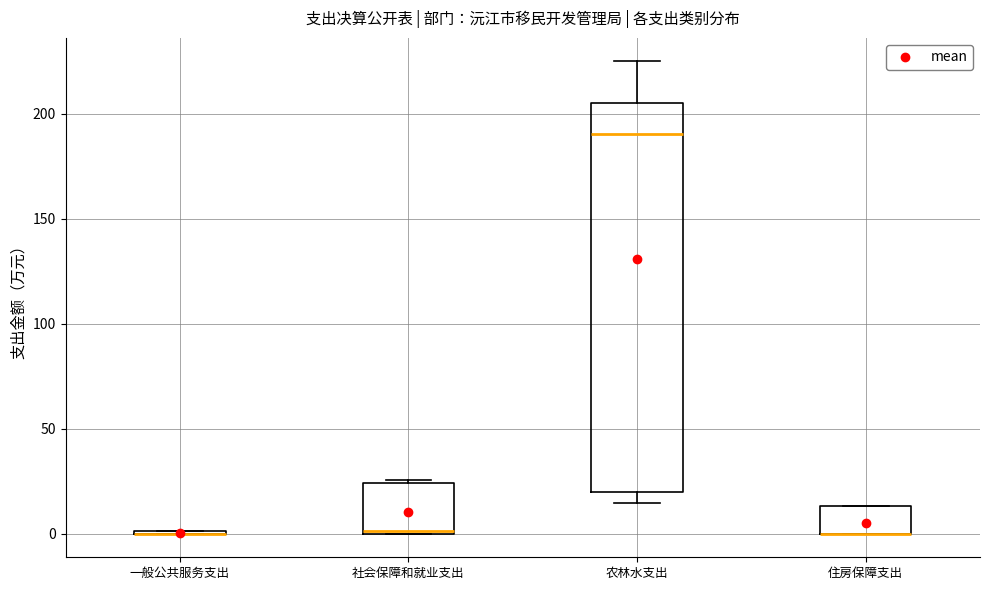

Comparing the boxes themselves (not the whiskers), which one is the tallest?

农林水支出